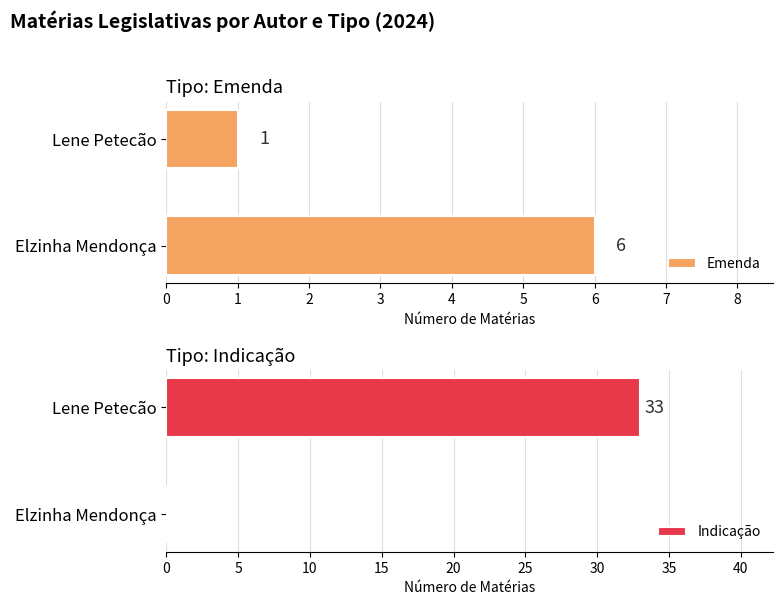

Reading left to right, what are all the values shown in this chart?

Emenda: 6	1
Indicação: 0	33